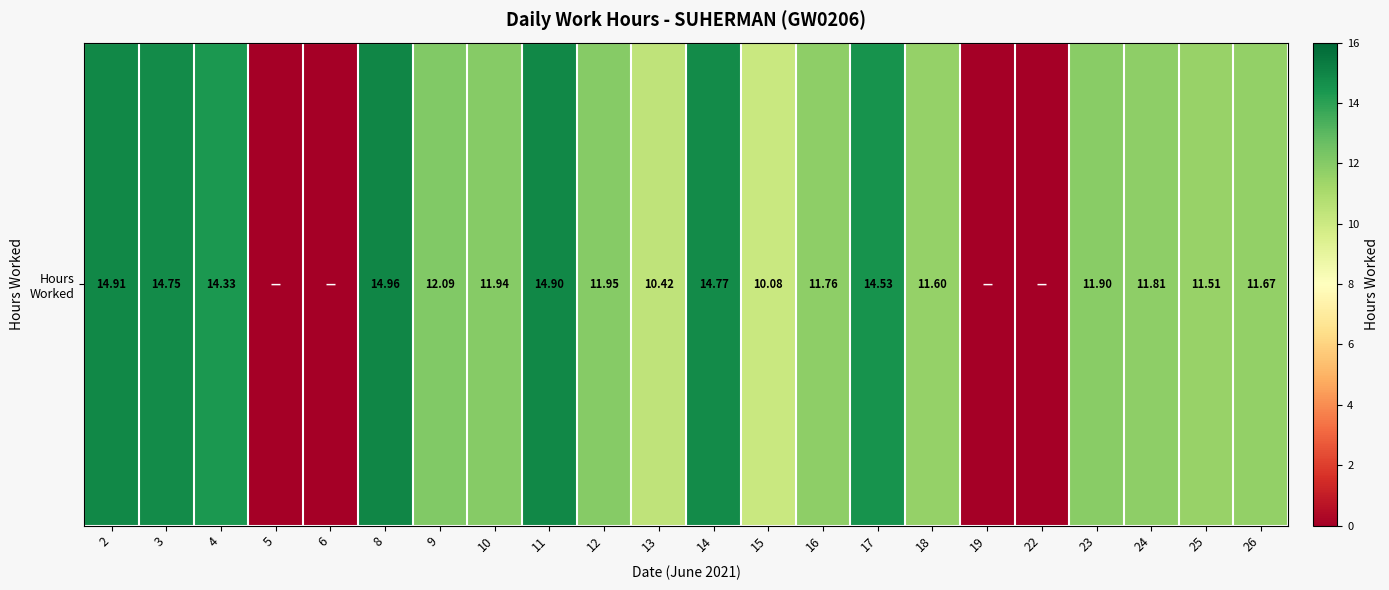

Which has a higher value, 19 or 6?

19